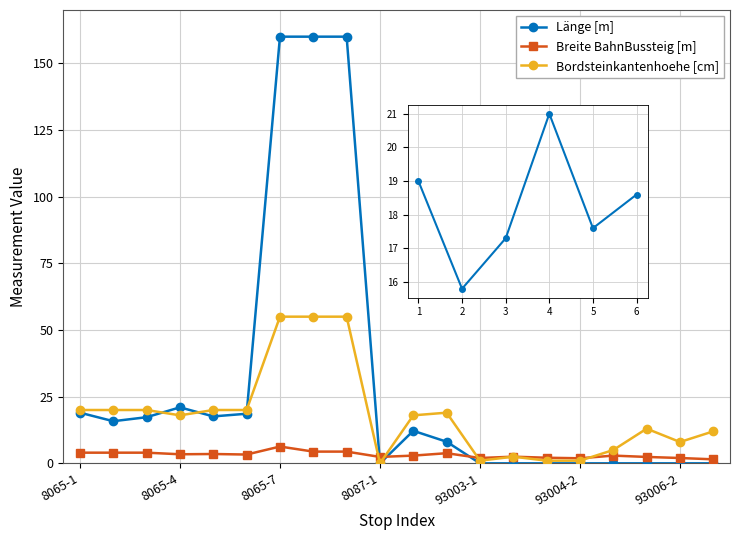

Is it true that Bordsteinkantenhoehe [cm] equals 1.0 at 93004-2?

True